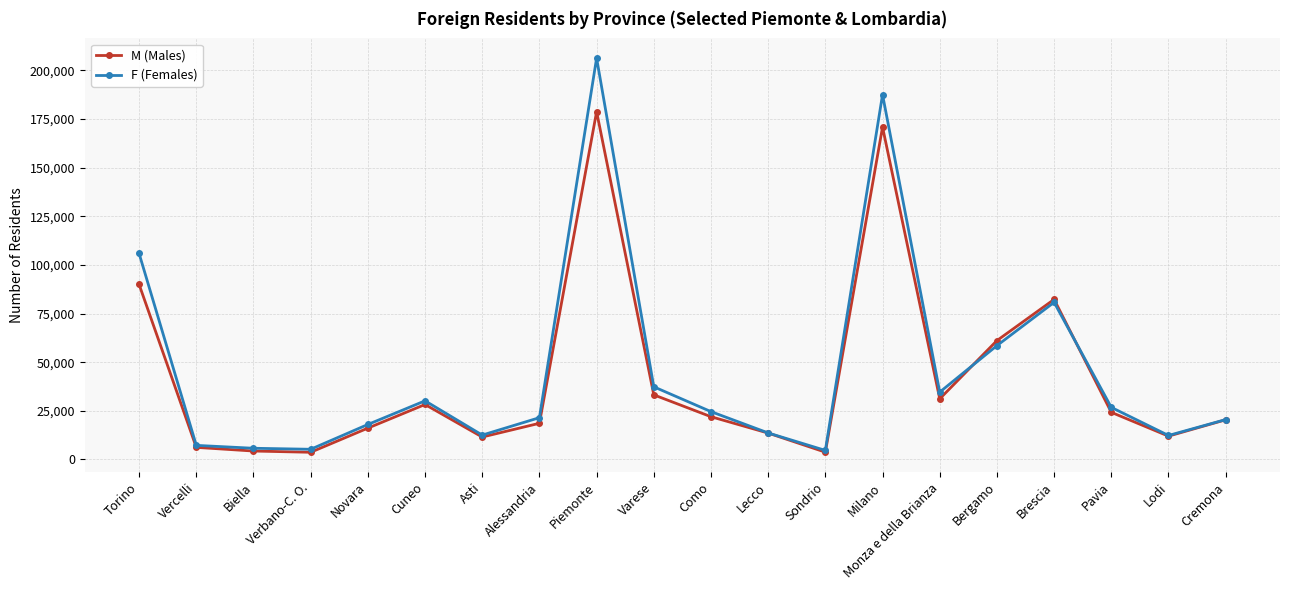

Count the number of categories in the chart.

20